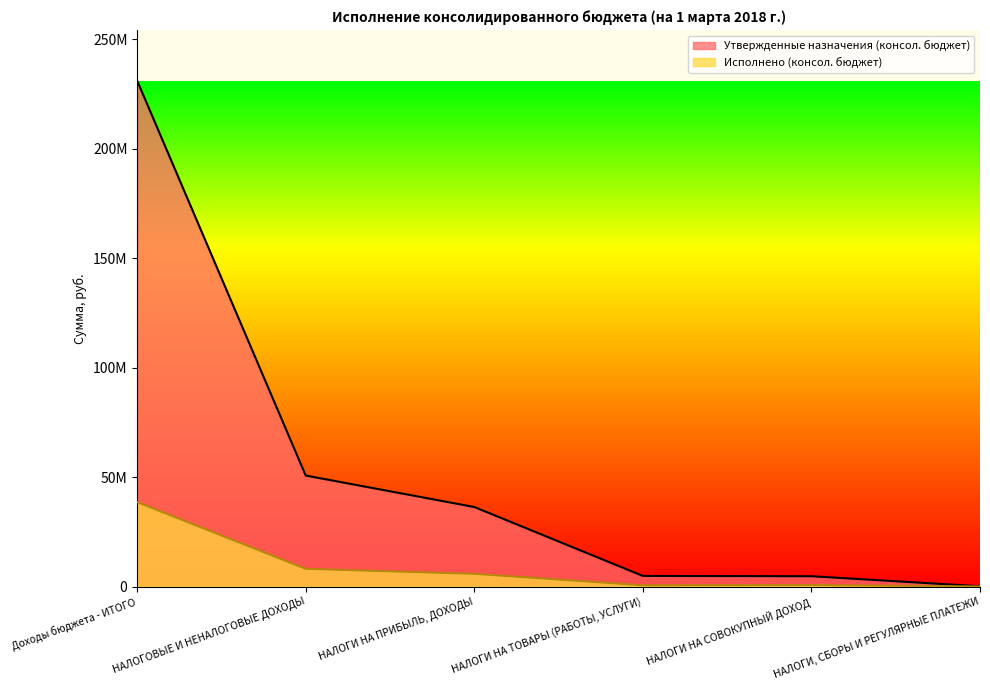

Is the value of Исполнено (консол. бюджет) at НАЛОГИ, СБОРЫ И РЕГУЛЯРНЫЕ ПЛАТЕЖИ greater than the value of Утвержденные назначения (консол. бюджет) at НАЛОГИ, СБОРЫ И РЕГУЛЯРНЫЕ ПЛАТЕЖИ?

No